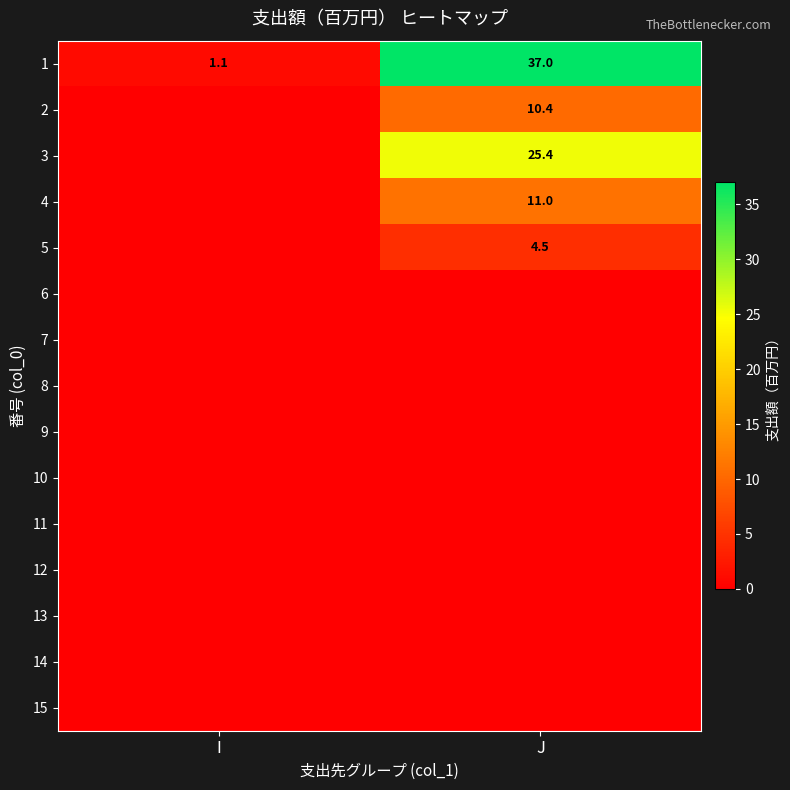

What is the minimum value for 1?

1.1